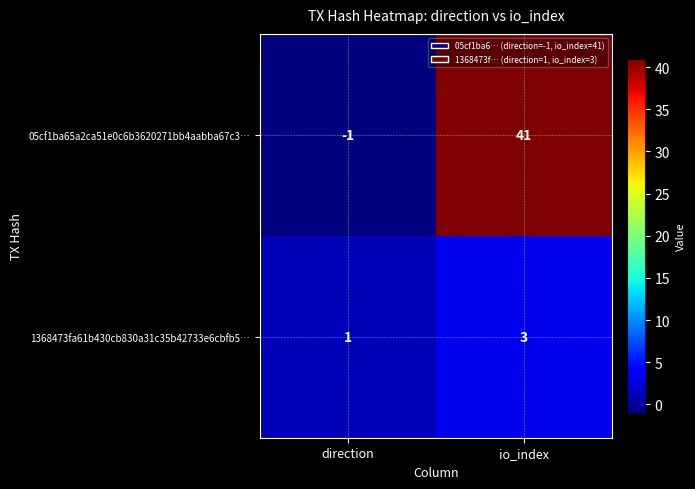

Reading left to right, extract all data points from this chart.

05cf1ba65a2ca51e0c6b3620271bb4aabba67c3…: direction=-1	io_index=41
1368473fa61b430cb830a31c35b42733e6cbfb5…: direction=1	io_index=3